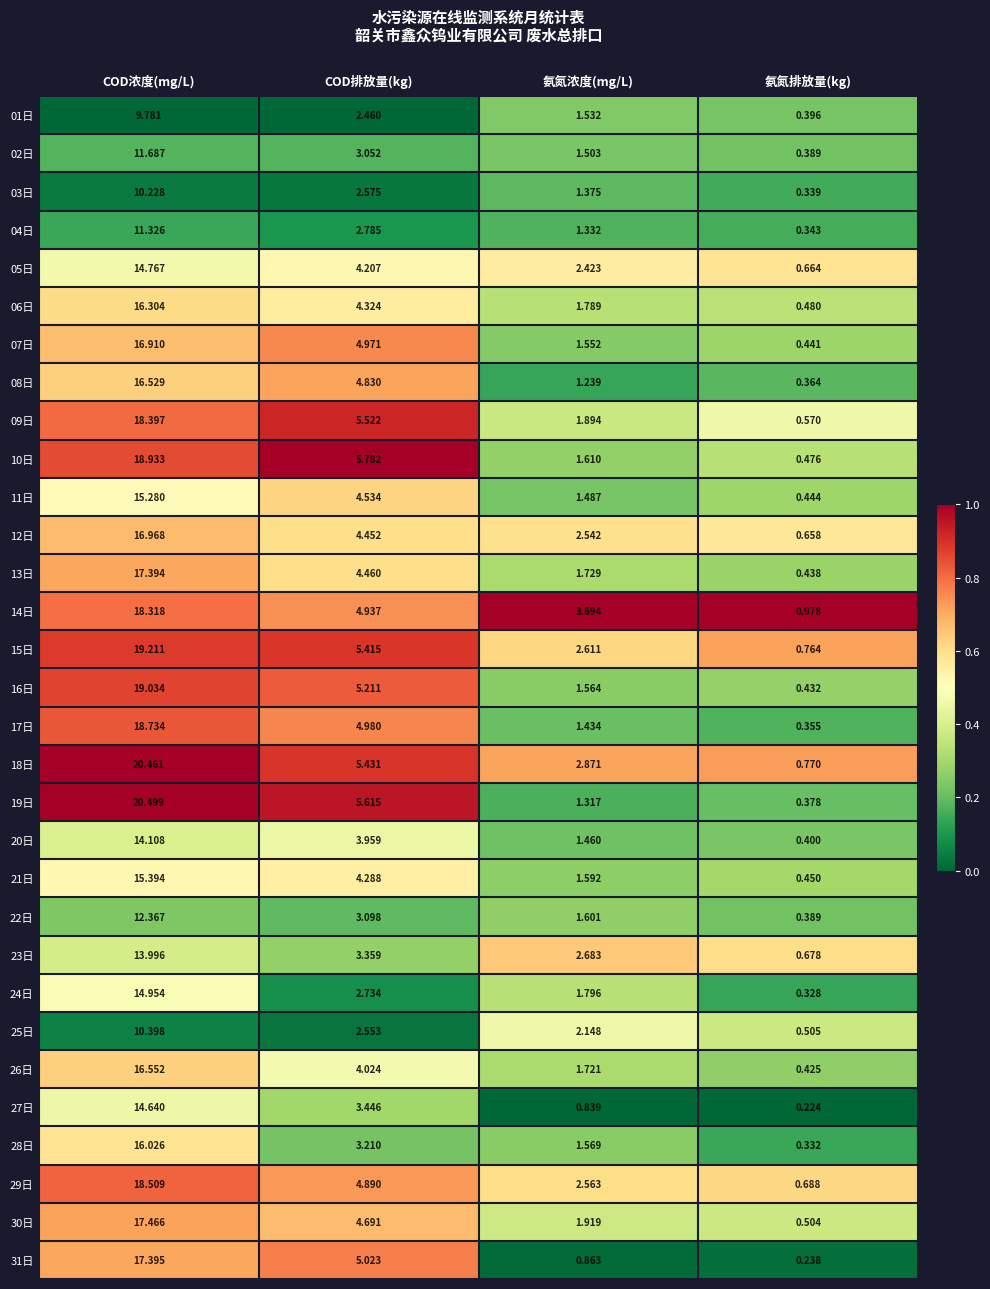

Which category has the highest value across all series?

COD浓度(mg/L)